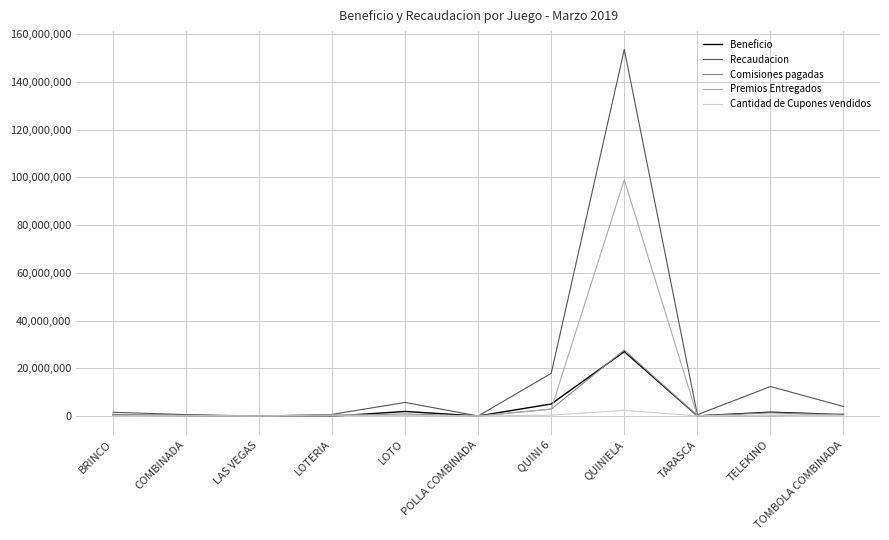

What is the greatest value displayed?

153580445.0